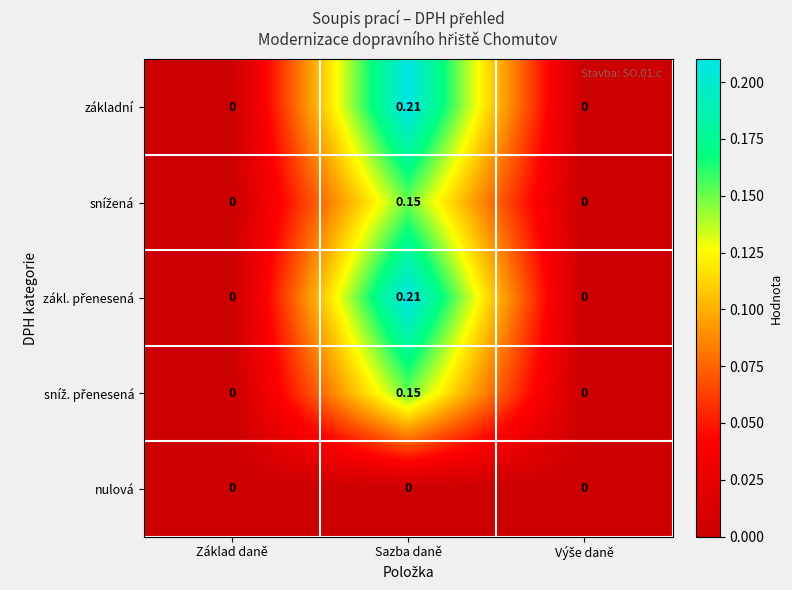

At which category is the sum across all series the highest?

Sazba daně